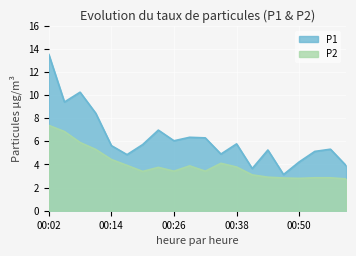

How many lines are shown in the chart?

2